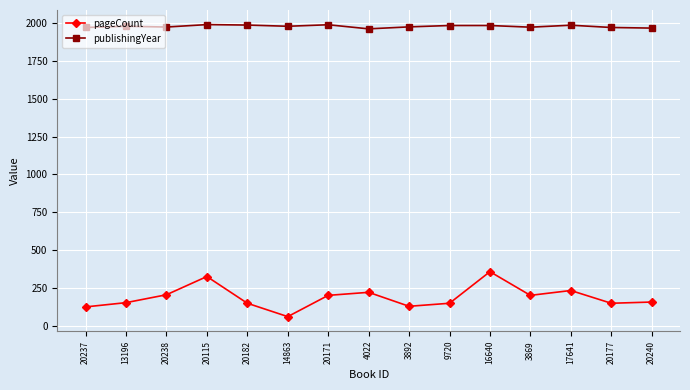

What position from the right is 20240?

1